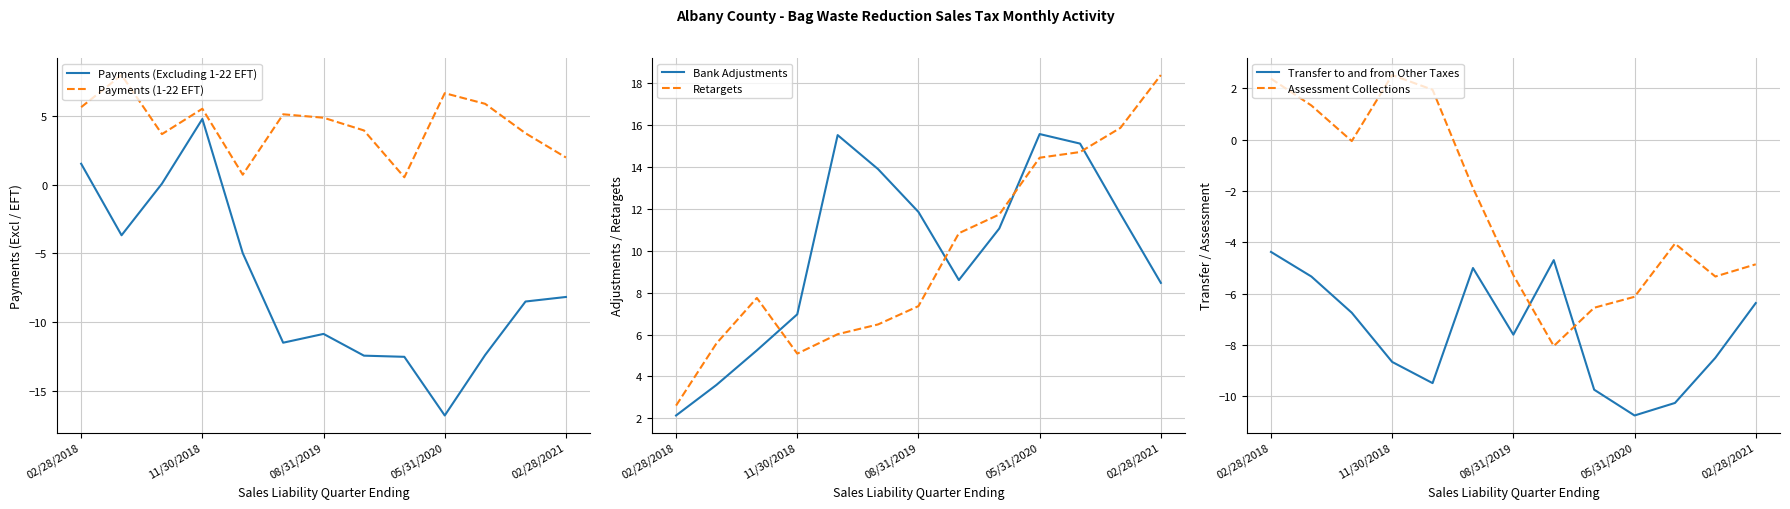

At how many categories does at least one series exceed 1?

13